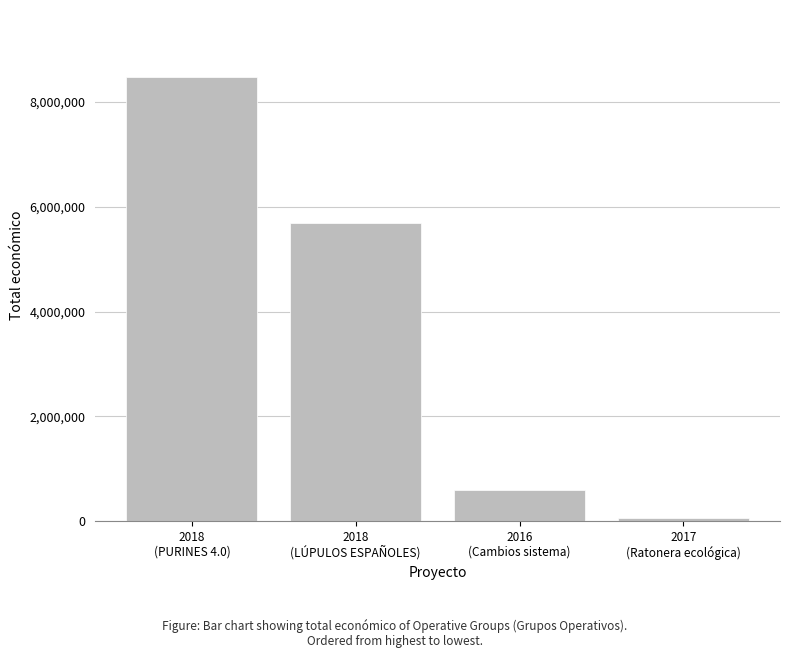

Does the chart contain any negative values?

No